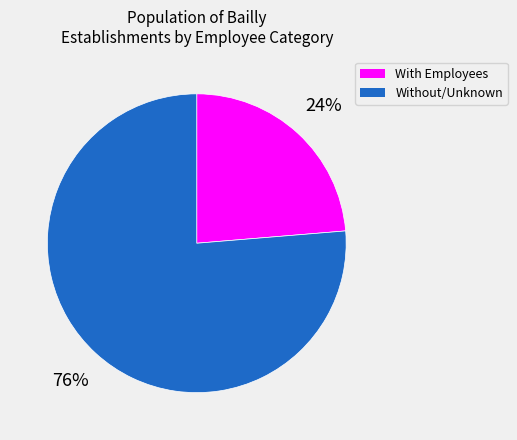

Does any single category account for the majority?

Yes